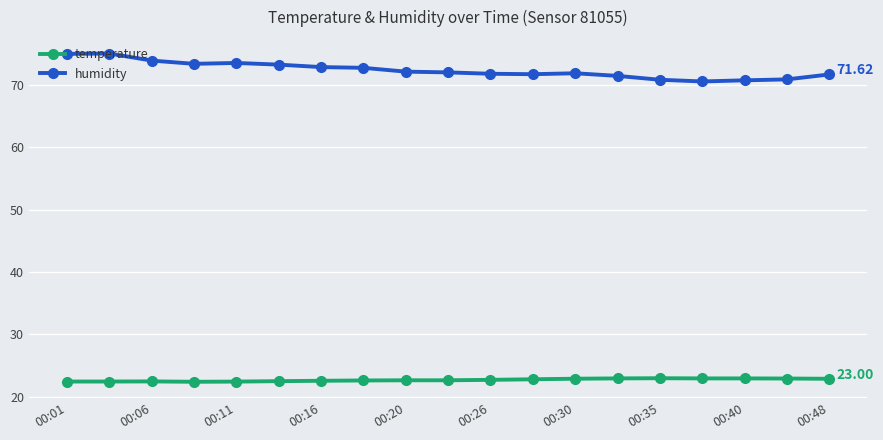

At how many categories does at least one series exceed 25?

19